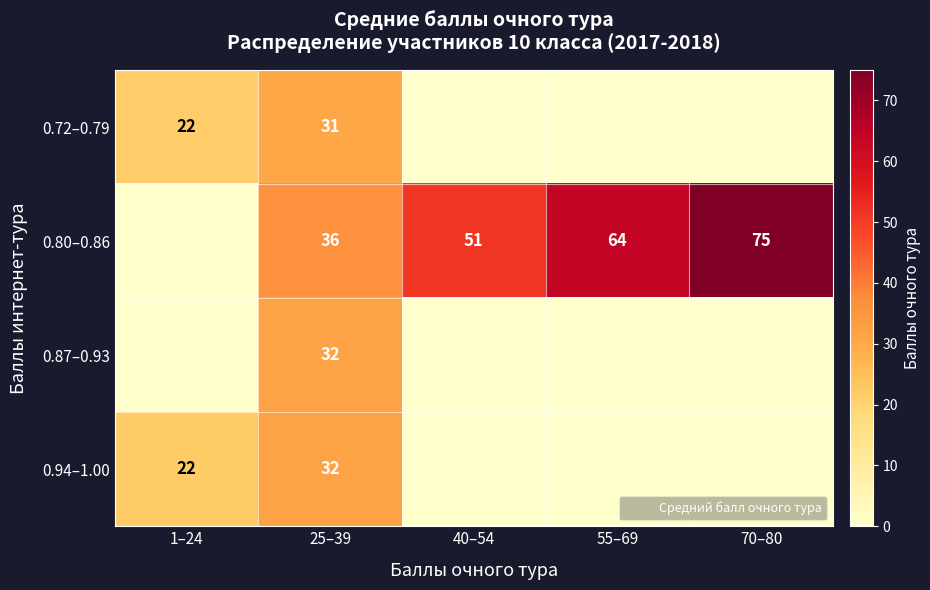

What is the sum of all 0.80–0.86 values?

226.5